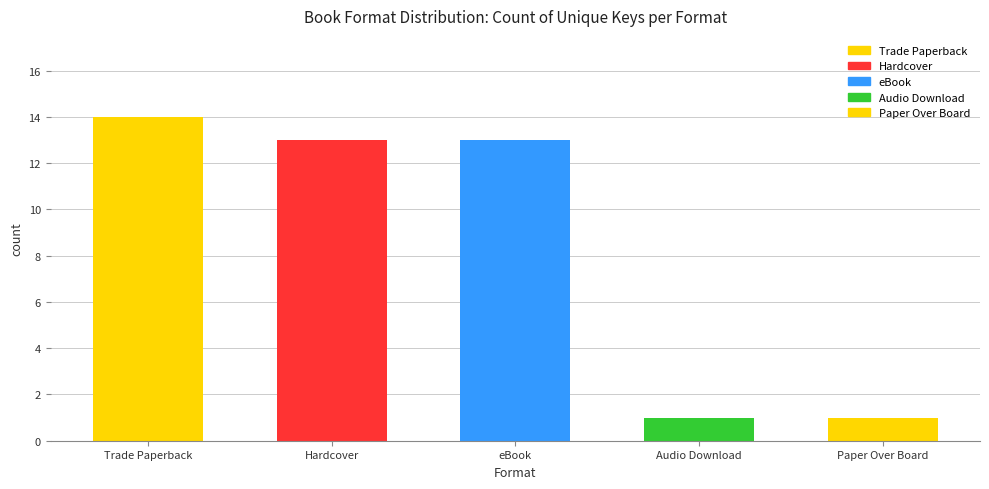

What is the greatest value displayed?

14